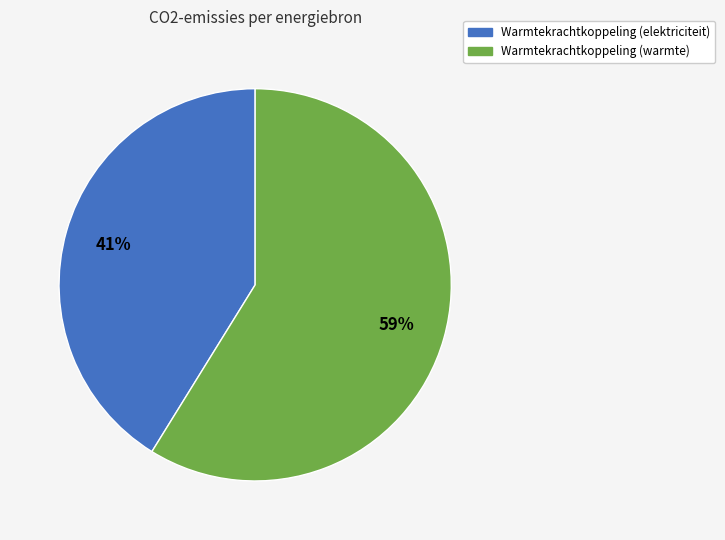

Is there any slice that represents more than half of the pie?

Yes